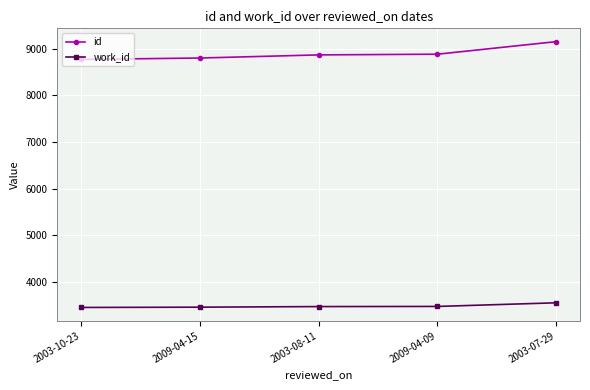

How many lines are shown in the chart?

2